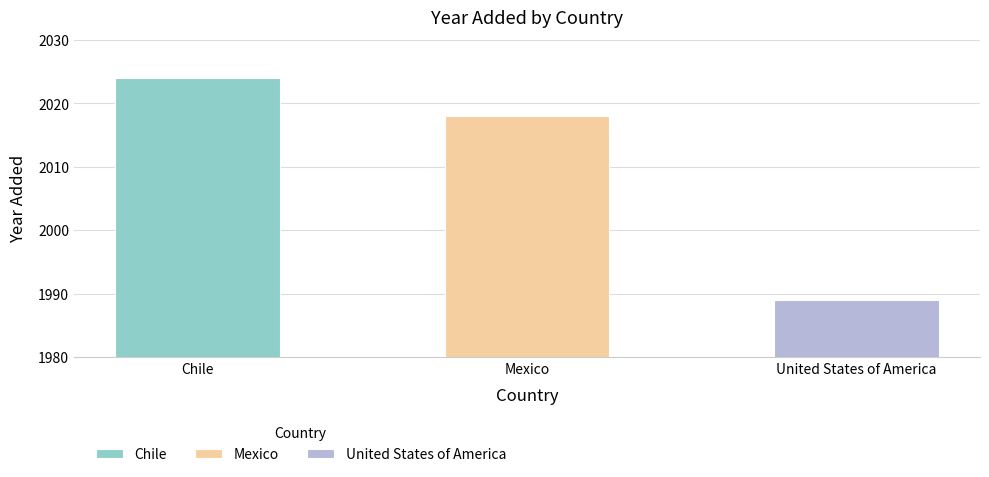

Which label corresponds to the smallest value in the chart?

United States of America